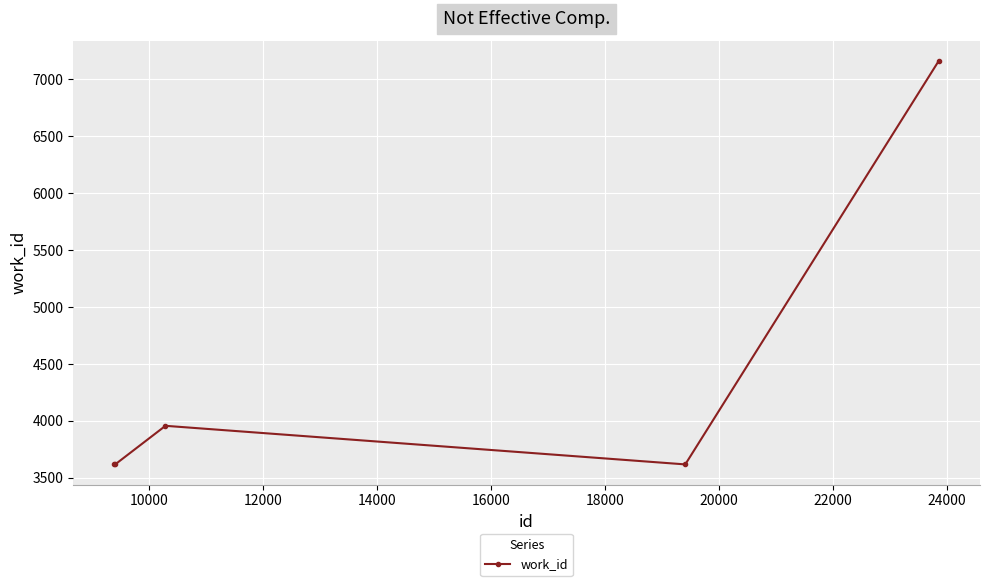

Reading left to right, extract all data points from this chart.

3618	3618	3957	3618	7163